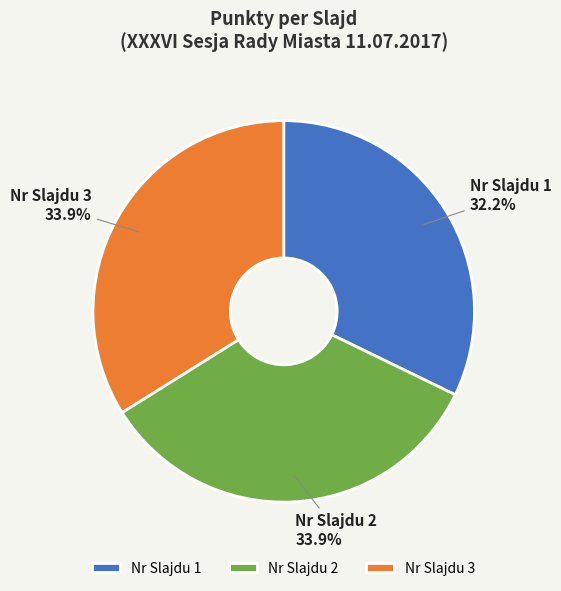

Does any single category account for the majority?

No